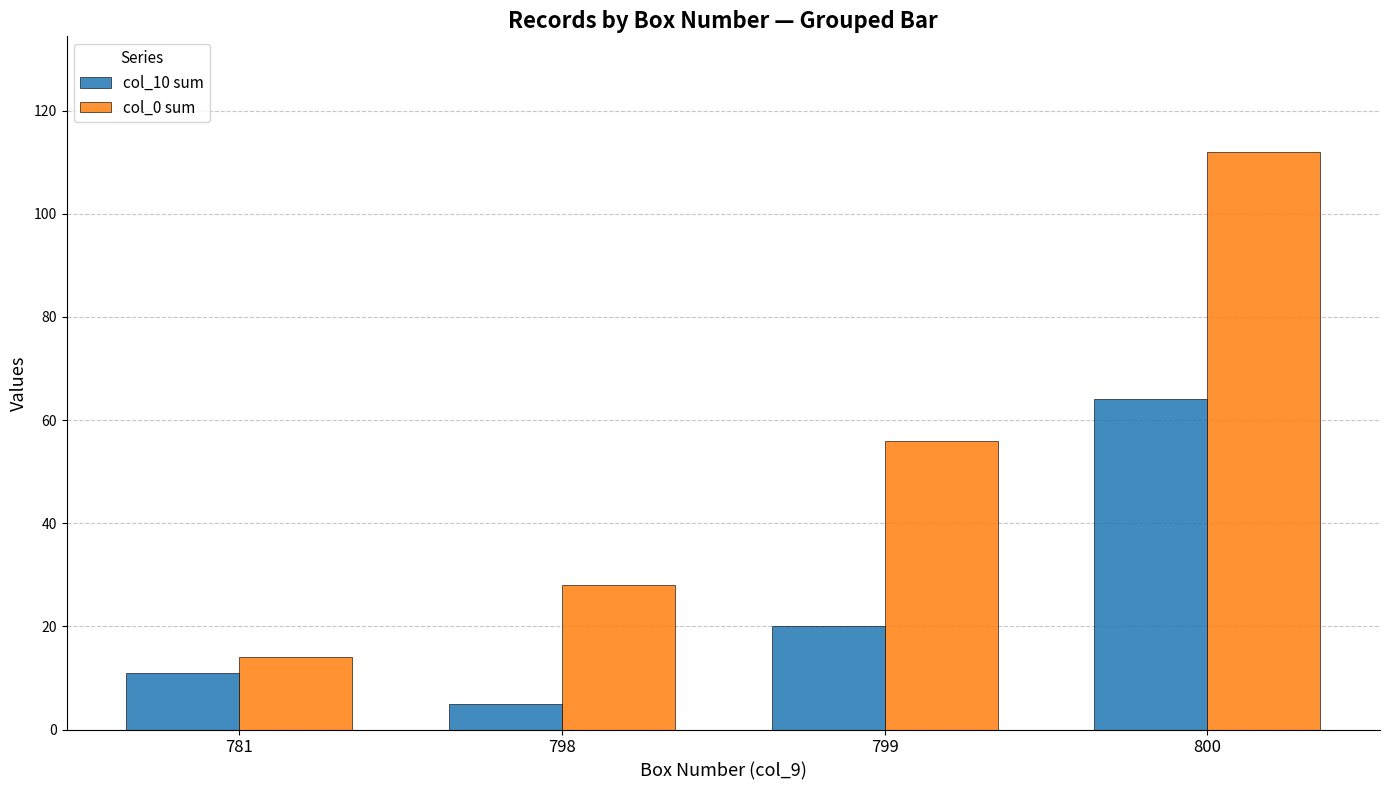

Which series has the largest total across all categories?

col_0 sum